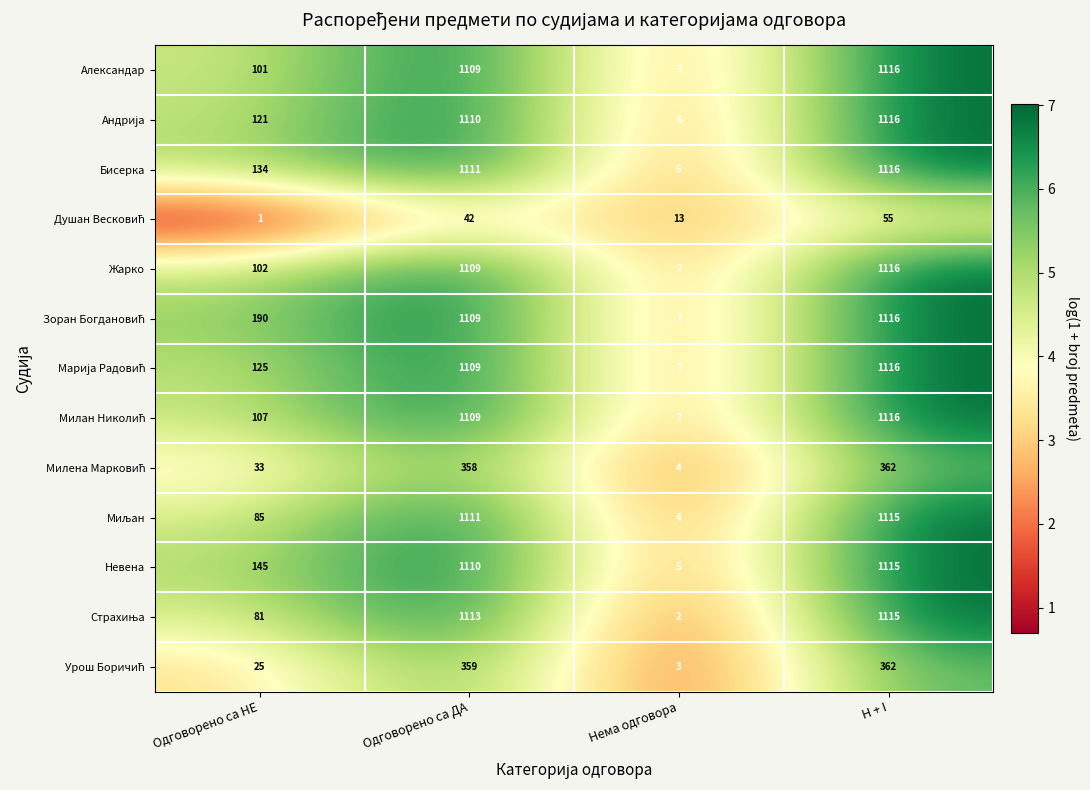

What is the total value across all series at Нема одговора?

77